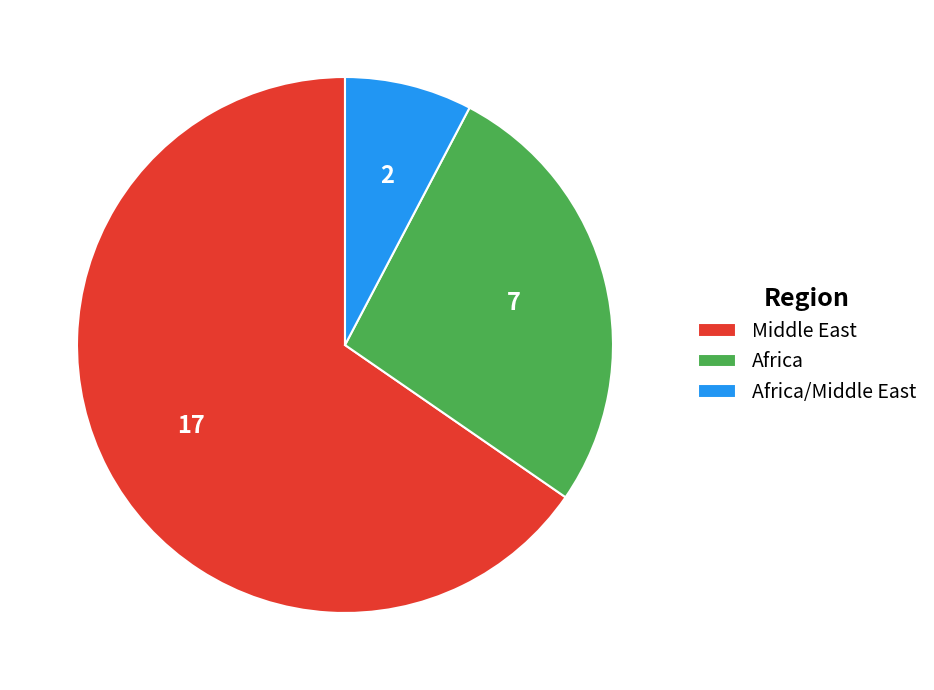

What is the smallest slice in the pie chart?

Africa/Middle East